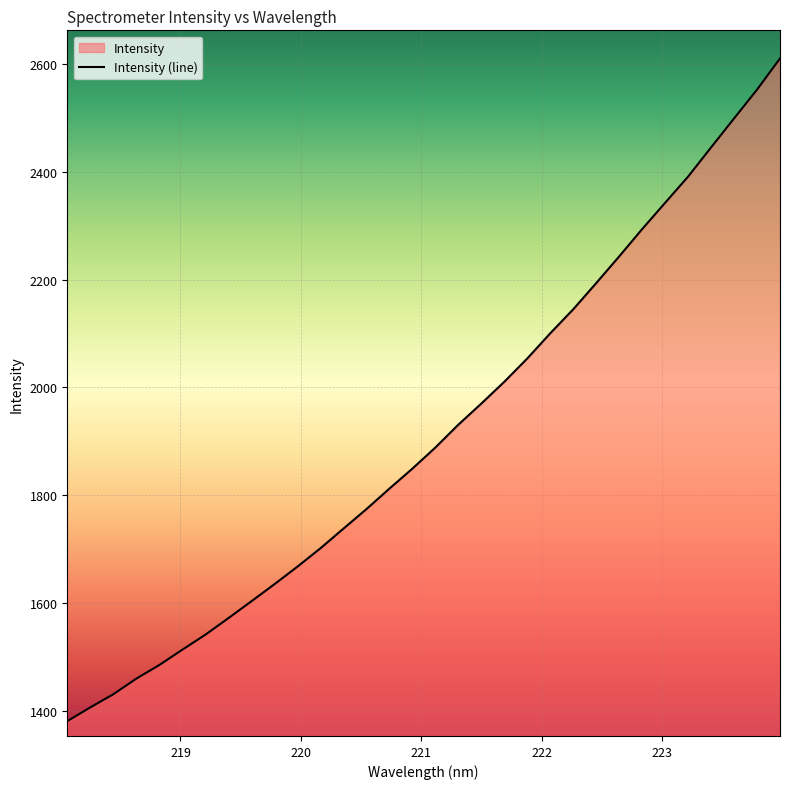

What position from the left is 220.3533?

13